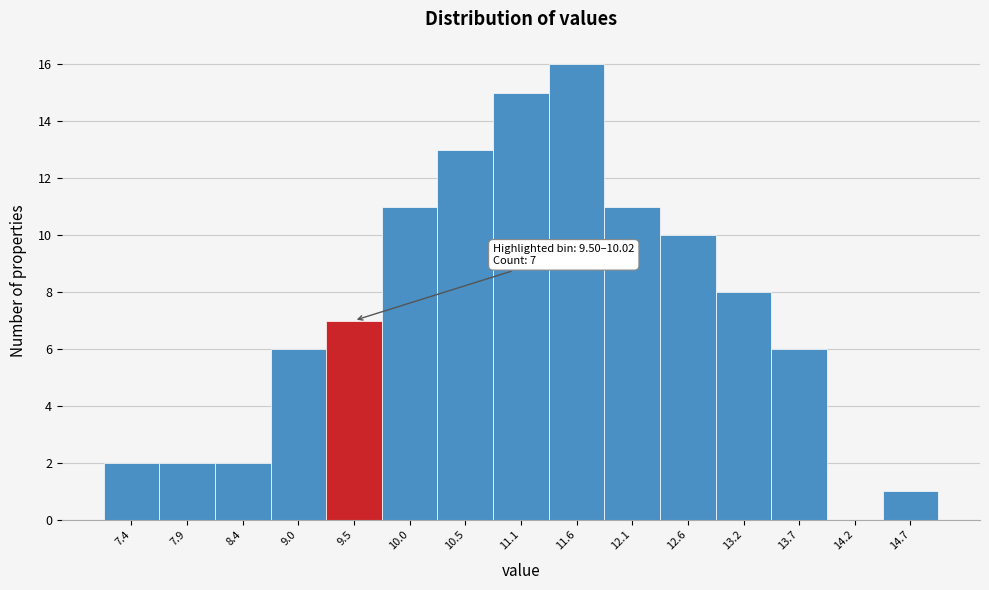

Reading right to left, what are all the values shown in this chart?

14.7=1	14.2=0	13.7=6	13.2=8	12.6=10	12.1=11	11.6=16	11.1=15	10.5=13	10.0=11	9.5=7	9.0=6	8.4=2	7.9=2	7.4=2